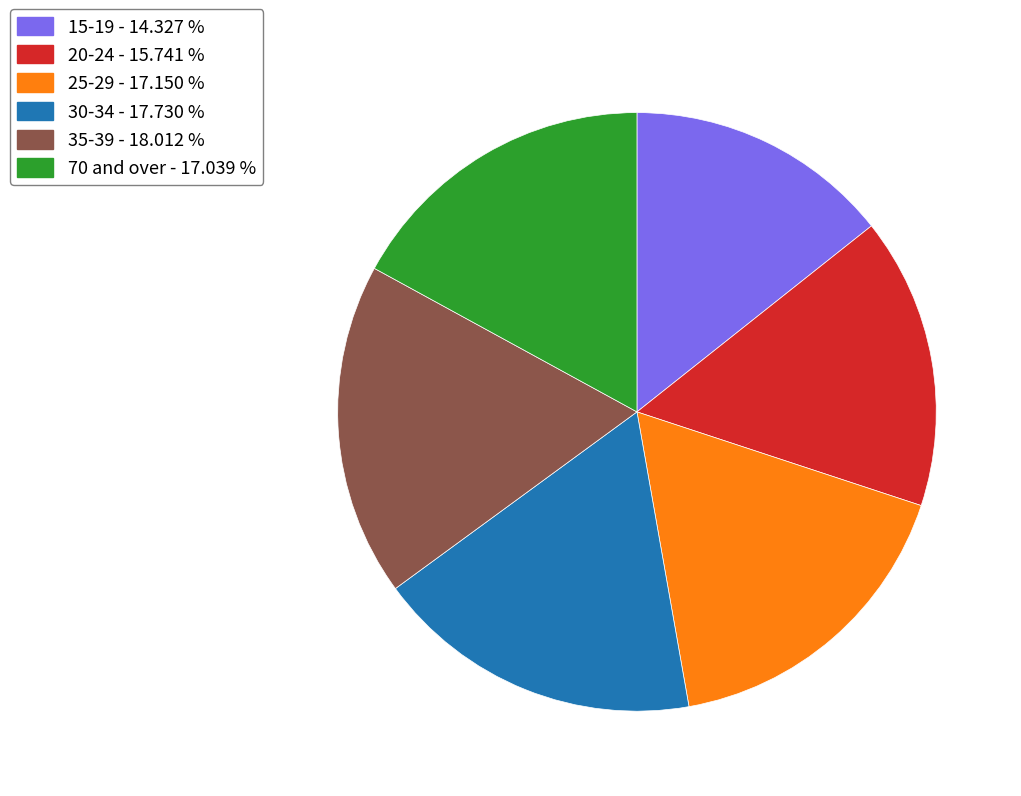

How many segments does this pie chart have?

6